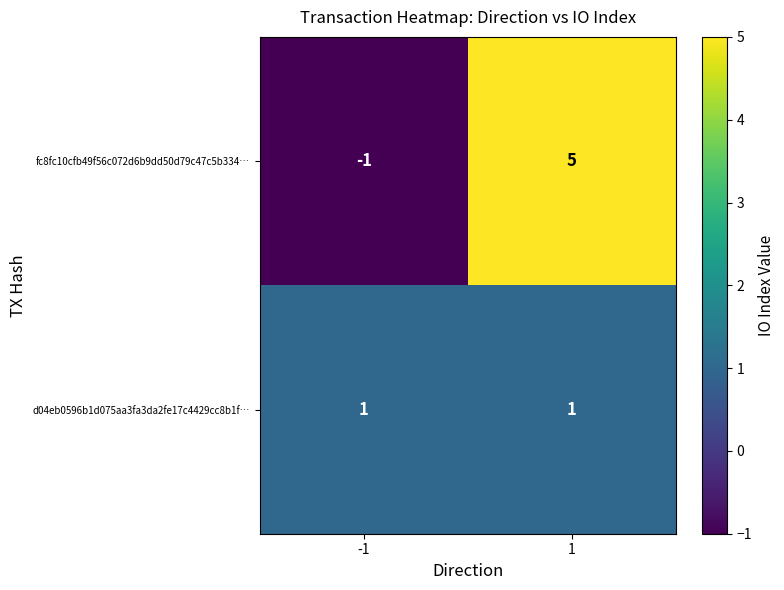

What is the difference between the maximum and minimum values in the fc8fc10cfb49f56c072d6b9dd50d79c47c5b334… series?

6